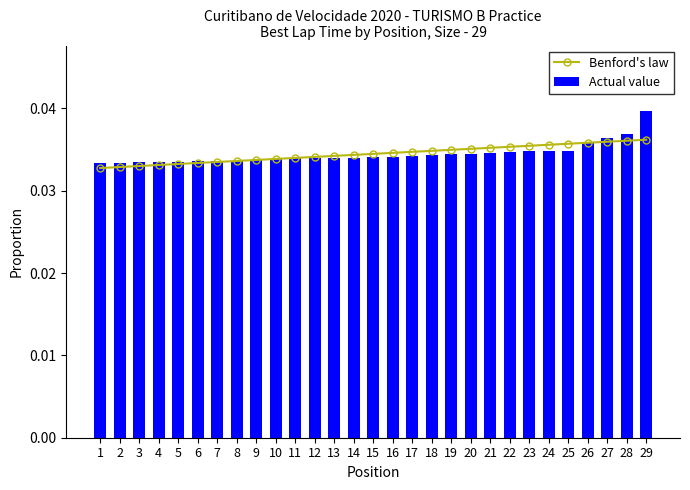

At how many categories does at least one series exceed 0?

29